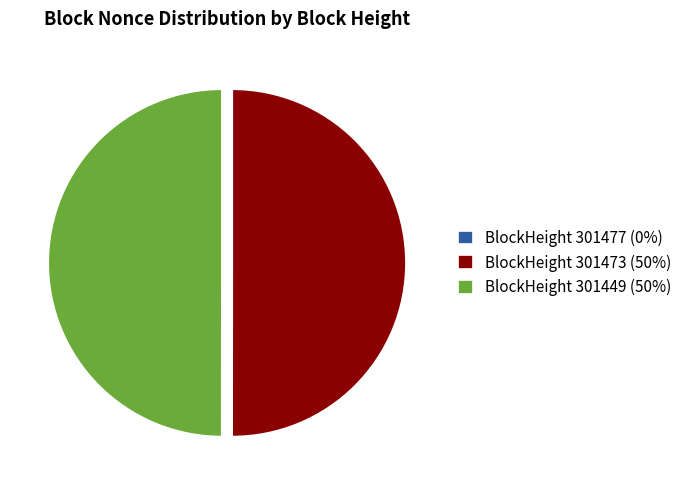

The BlockHeight 301473 (50%) slice represents 50% of the pie. True or false?

True